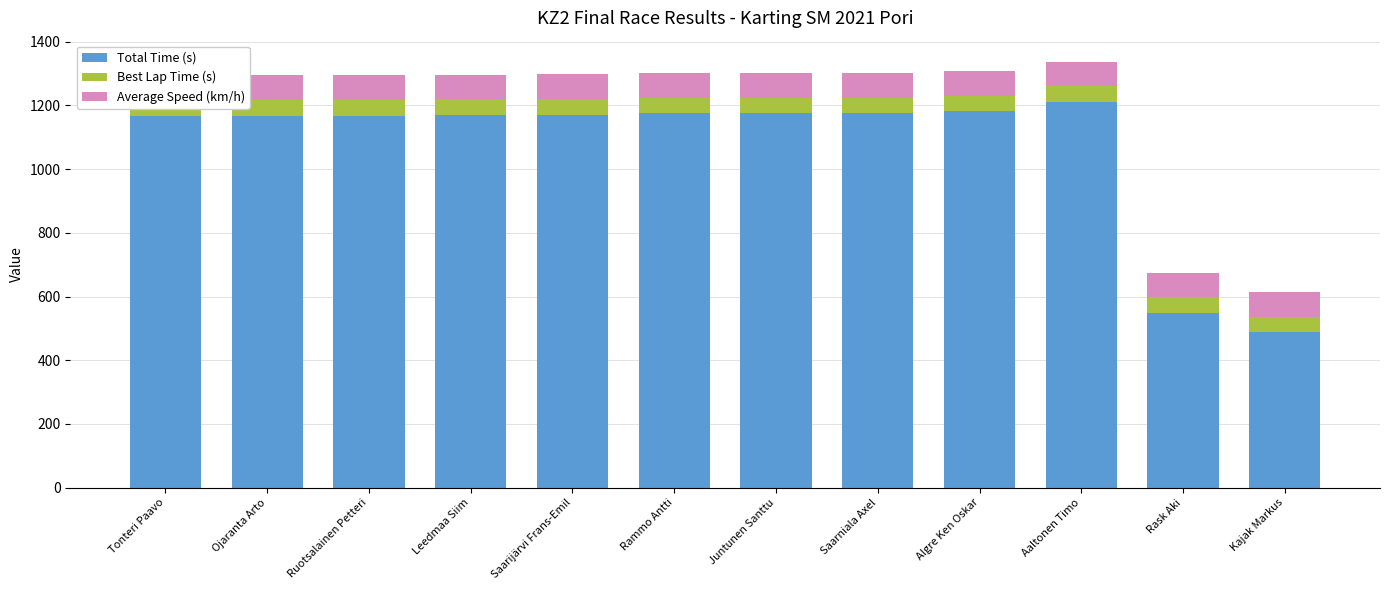

What is the difference between the second highest and second lowest values in the Best Lap Time (s) series?

0.6